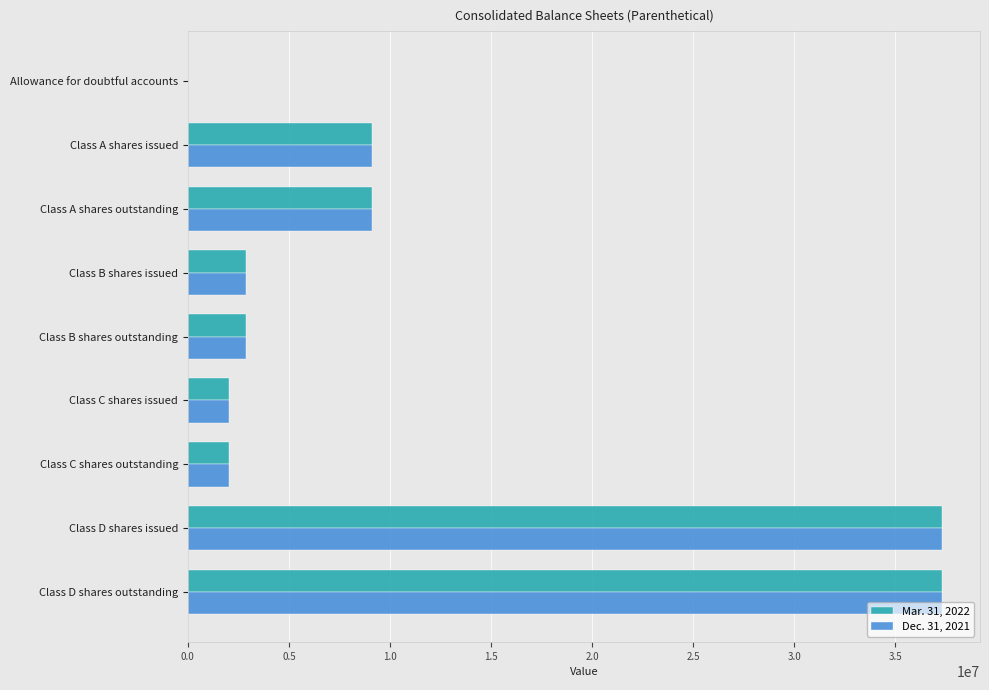

The value of Mar. 31, 2022 at Class C shares issued is 2045016. True or false?

True